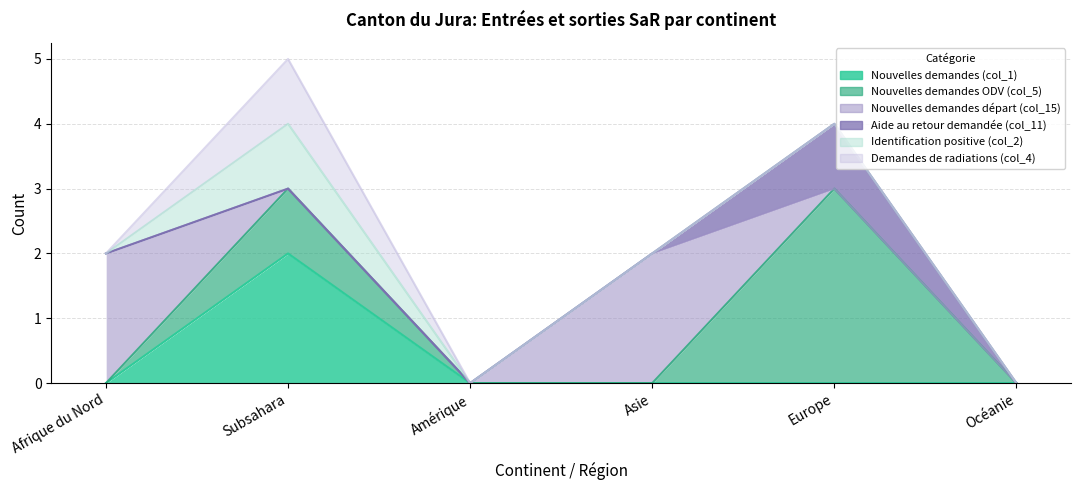

List the labels in order of Nouvelles demandes ODV (col_5) value, largest first.

Europe, Subsahara, Afrique du Nord, Amérique, Asie, Océanie